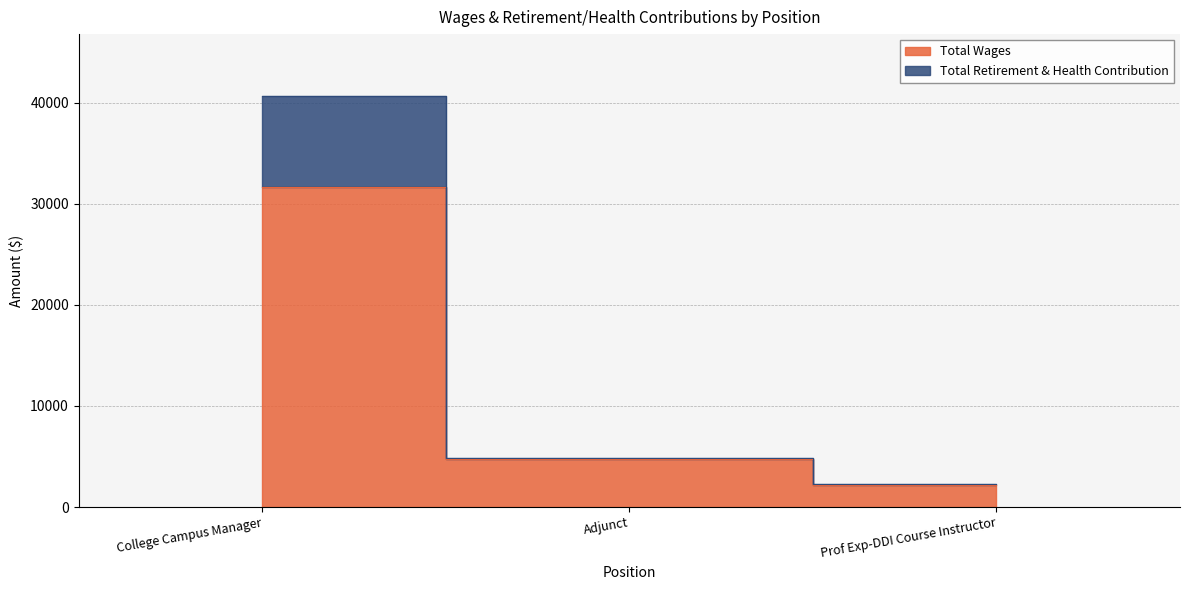

Where does the Total Wages series first go above 4726?

College Campus Manager